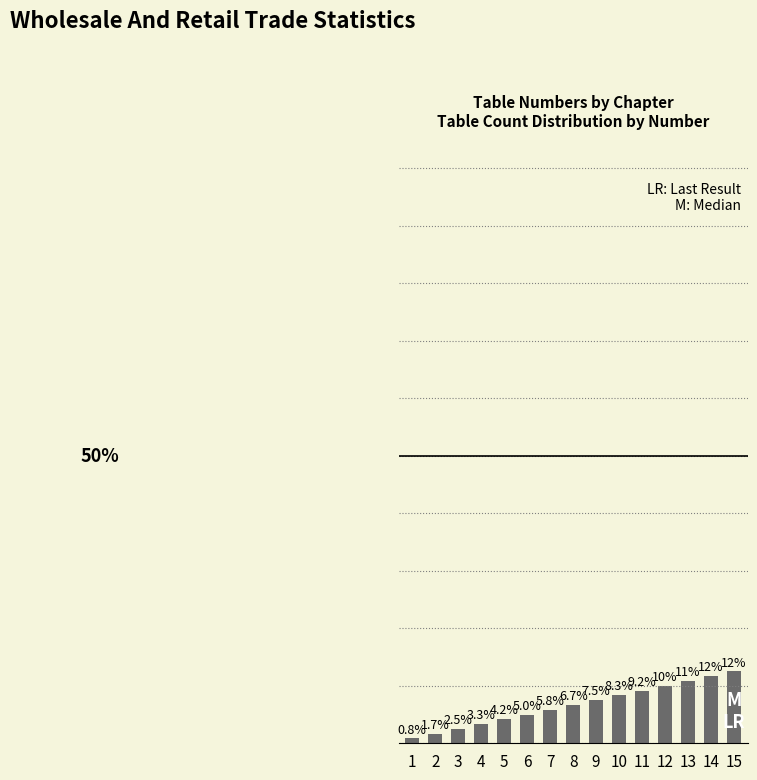

Rank the categories by value from highest to lowest.

15, 14, 13, 12, 11, 10, 9, 8, 7, 6, 5, 4, 3, 2, 1